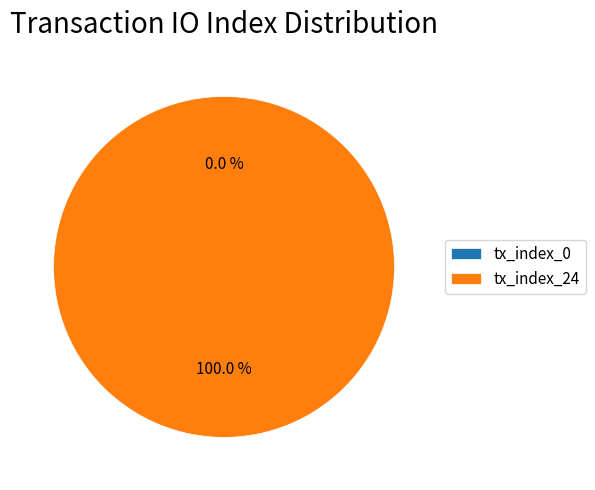

To the nearest percent, what is the average slice percentage?

50%